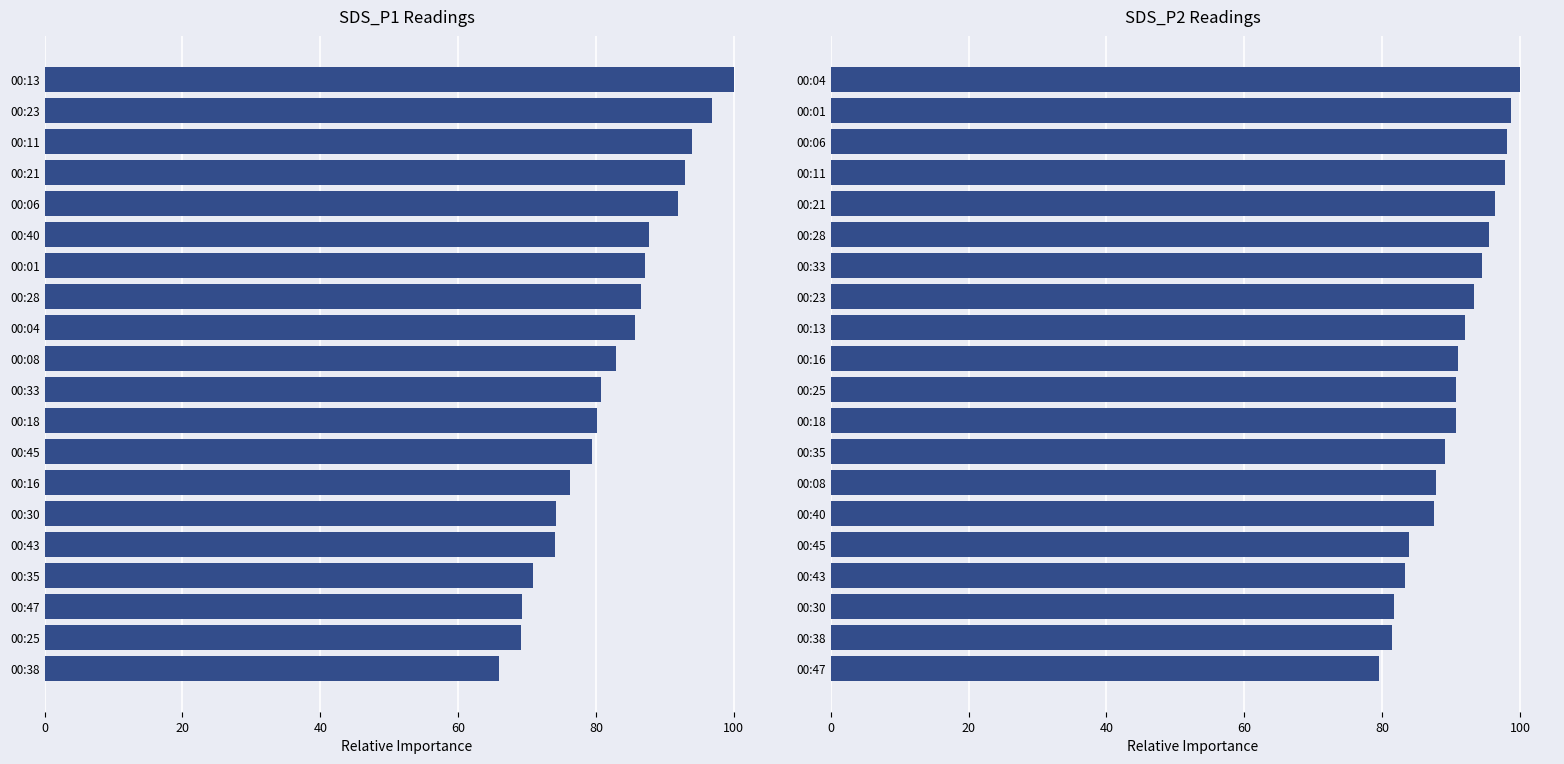

Between 40 and 18, which series saw the biggest shift?

SDS_P1 Readings